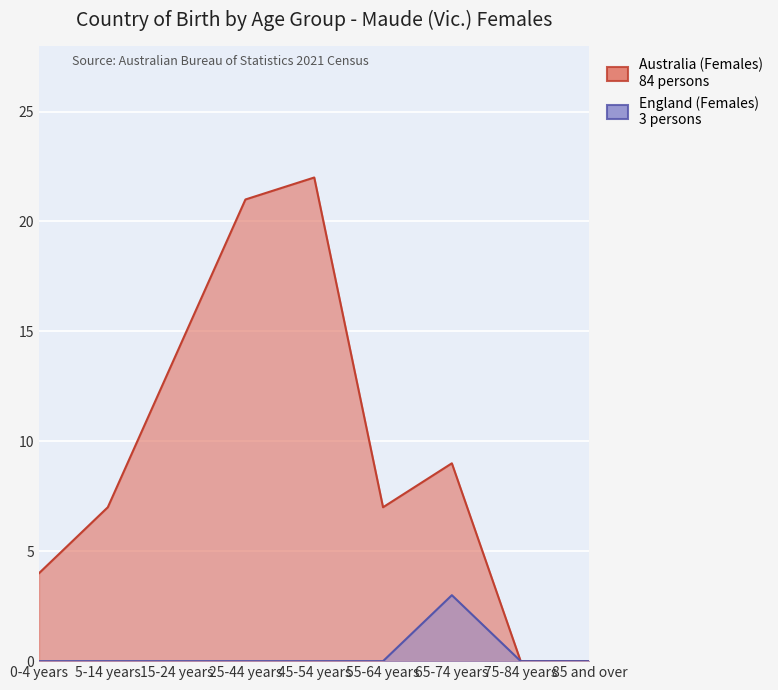

How many lines are shown in the chart?

2